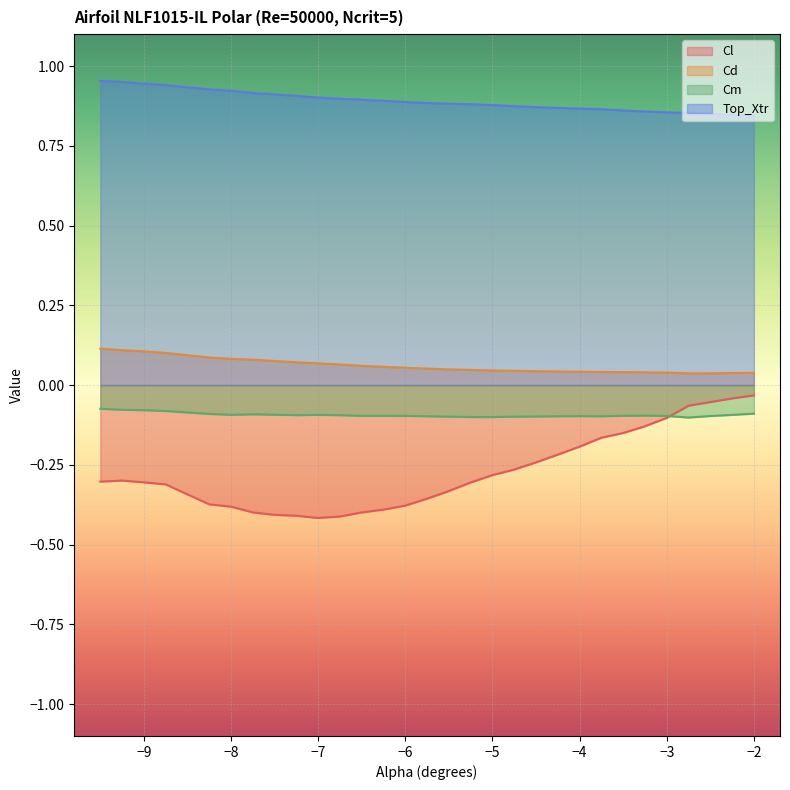

How many distinct data groups are displayed?

4